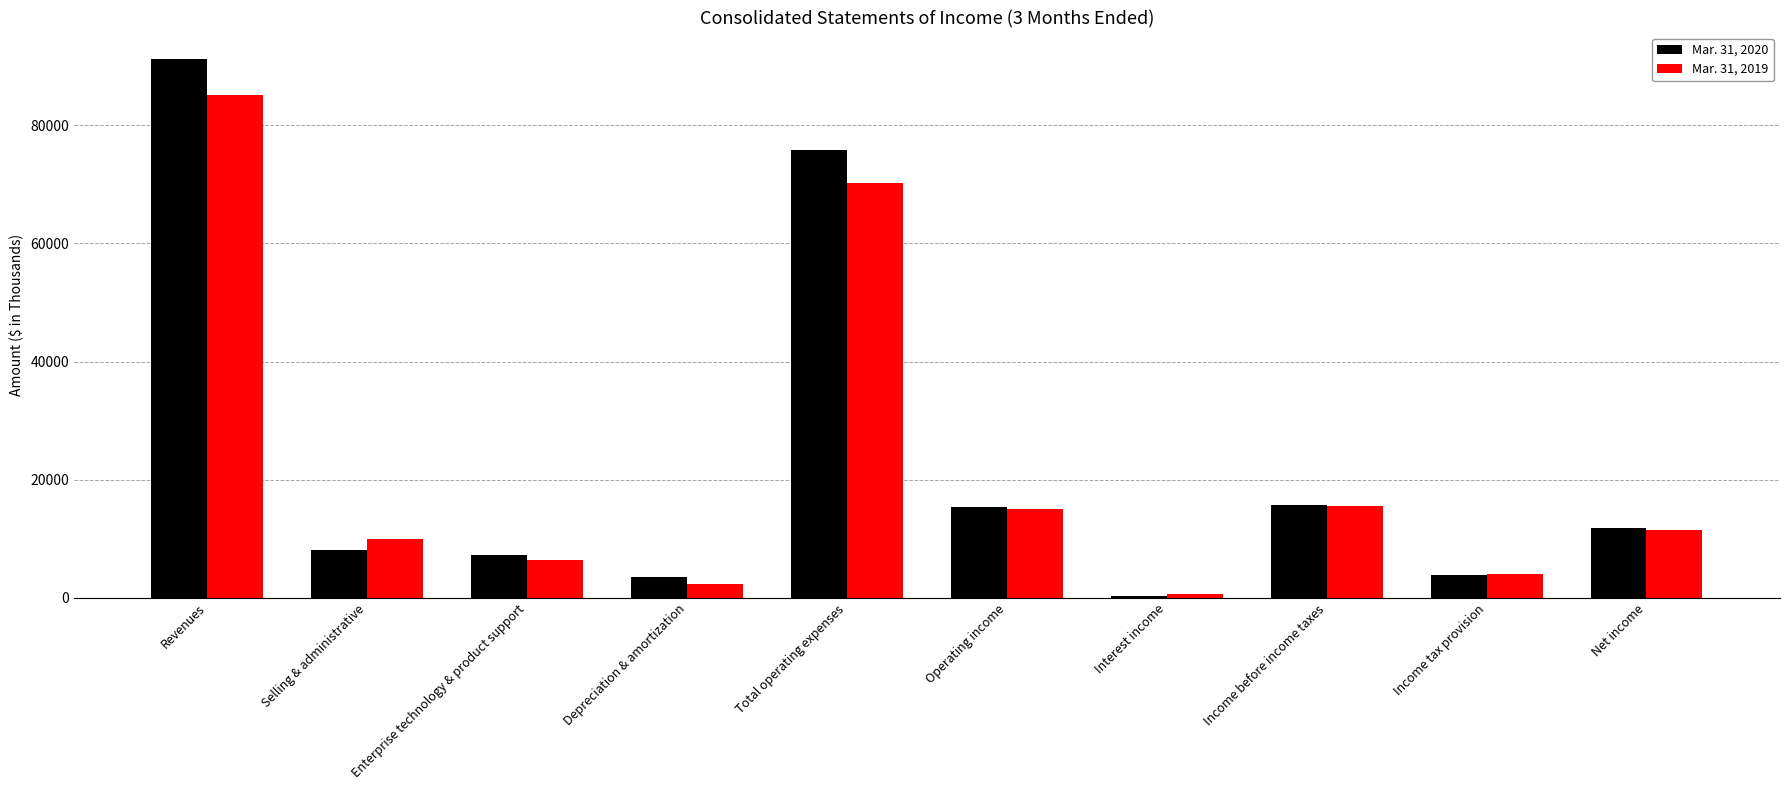

What is the value of the Mar. 31, 2020 bar at the 3rd from the left?

7254